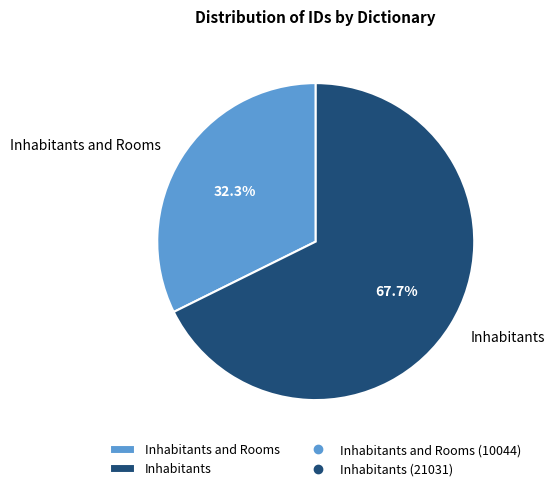

Rank the categories by value from highest to lowest.

Inhabitants, Inhabitants and Rooms